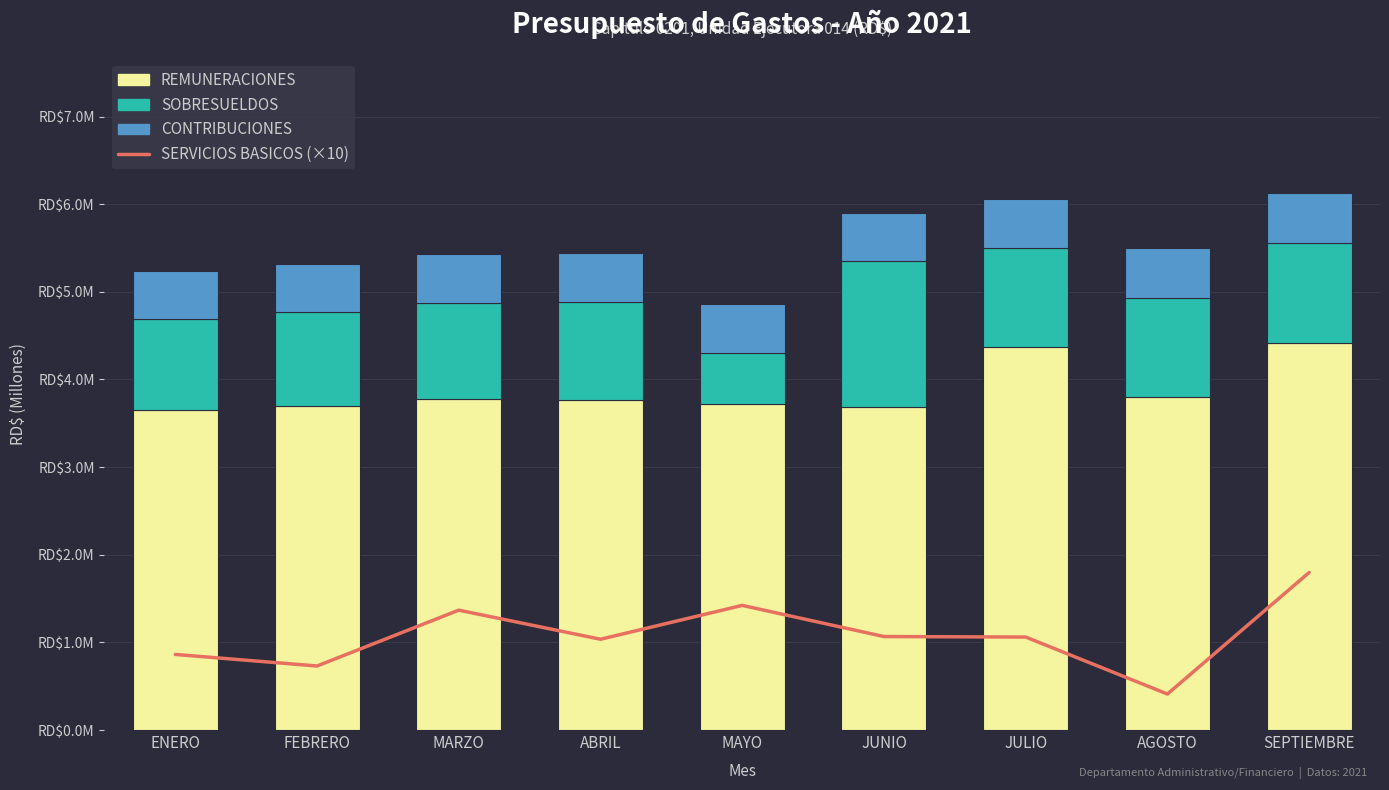

What value does the SERVICIOS BASICOS (×10) series have at JUNIO?

1066712.9